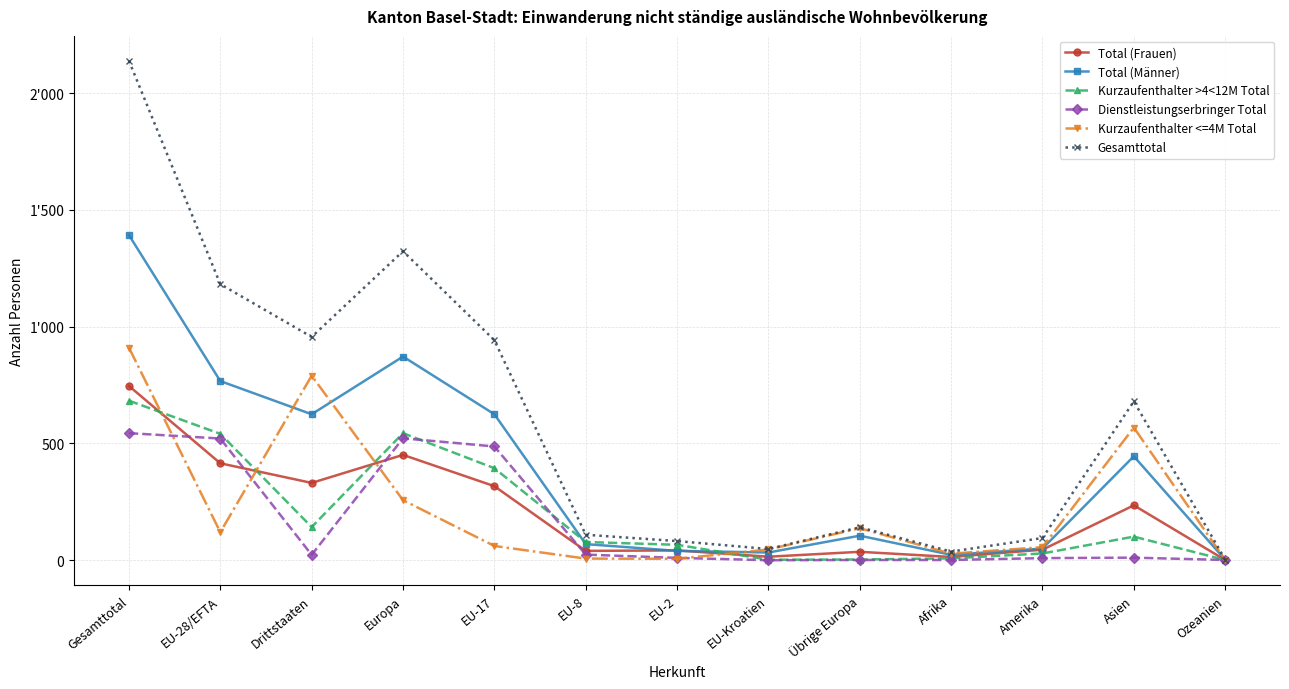

Reading right to left, list all the values displayed in this chart.

Total (Frauen): Ozeanien=1	Asien=235	Amerika=45	Afrika=14	Übrige Europa=36	EU-Kroatien=15	EU-2=42	EU-8=40	EU-17=317	Europa=451	Drittstaaten=331	EU-28/EFTA=415	Gesamttotal=746
Total (Männer): Ozeanien=2	Asien=445	Amerika=50	Afrika=23	Übrige Europa=105	EU-Kroatien=33	EU-2=40	EU-8=69	EU-17=625	Europa=872	Drittstaaten=625	EU-28/EFTA=767	Gesamttotal=1392
Kurzaufenthalter >4<12M Total: Ozeanien=1	Asien=101	Amerika=29	Afrika=8	Übrige Europa=3	EU-Kroatien=2	EU-2=66	EU-8=78	EU-17=394	Europa=544	Drittstaaten=142	EU-28/EFTA=541	Gesamttotal=683
Dienstleistungserbringer Total: Ozeanien=1	Asien=11	Amerika=9	Afrika=1	Übrige Europa=1	EU-Kroatien=0	EU-2=10	EU-8=24	EU-17=487	Europa=522	Drittstaaten=23	EU-28/EFTA=521	Gesamttotal=544
Kurzaufenthalter <=4M Total: Ozeanien=1	Asien=568	Amerika=56	Afrika=28	Übrige Europa=137	EU-Kroatien=46	EU-2=6	EU-8=7	EU-17=61	Europa=257	Drittstaaten=790	EU-28/EFTA=120	Gesamttotal=910
Gesamttotal: Ozeanien=3	Asien=680	Amerika=95	Afrika=37	Übrige Europa=141	EU-Kroatien=48	EU-2=82	EU-8=109	EU-17=942	Europa=1323	Drittstaaten=956	EU-28/EFTA=1182	Gesamttotal=2138